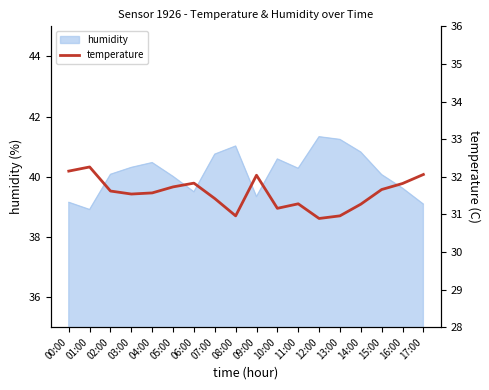

The value of humidity at 02:00 is 54.5. True or false?

False